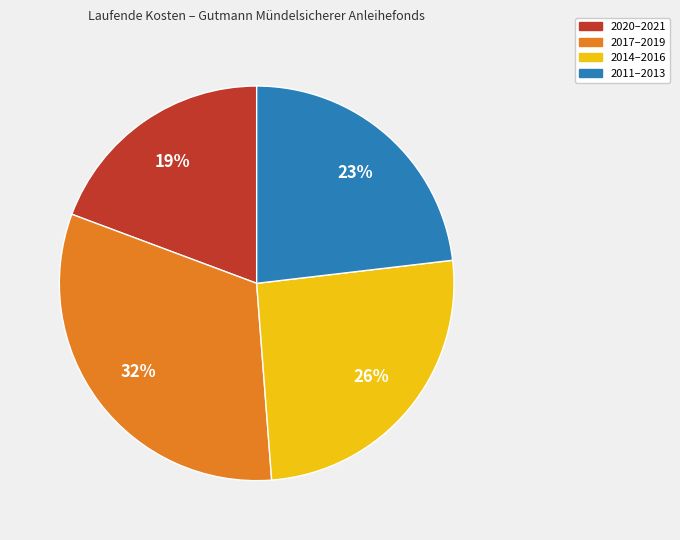

To the nearest percent, what is the difference between the largest and smallest slice percentages?

13%